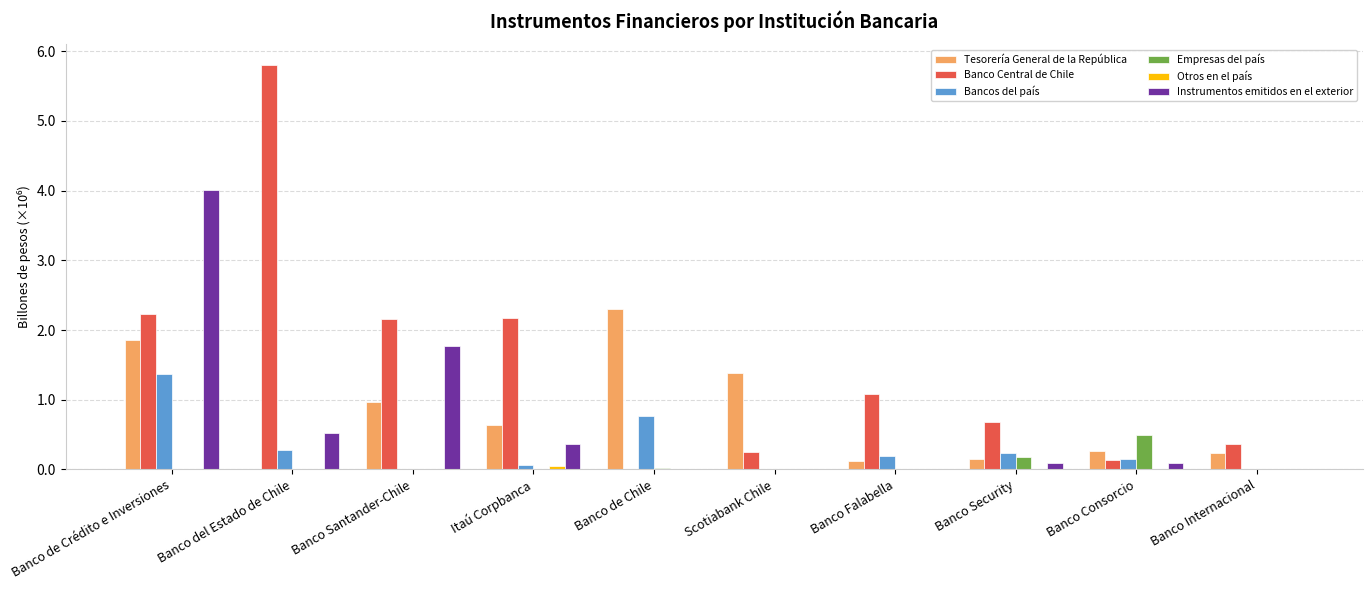

True or false: Instrumentos emitidos en el exterior has a value of 2.4 at Scotiabank Chile.

False